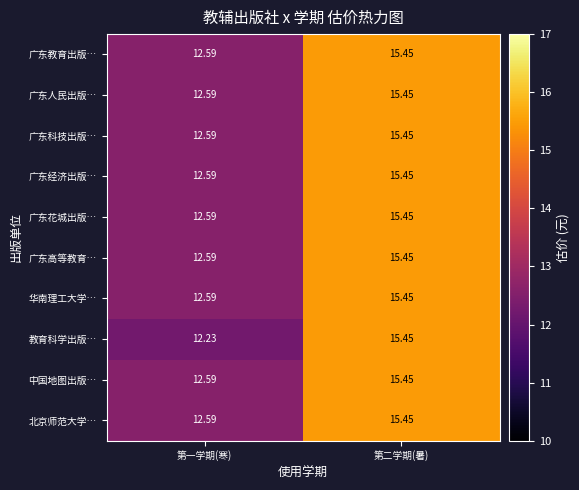

Where is 北京师范大学… nearest to the value 14?

第一学期(寒)